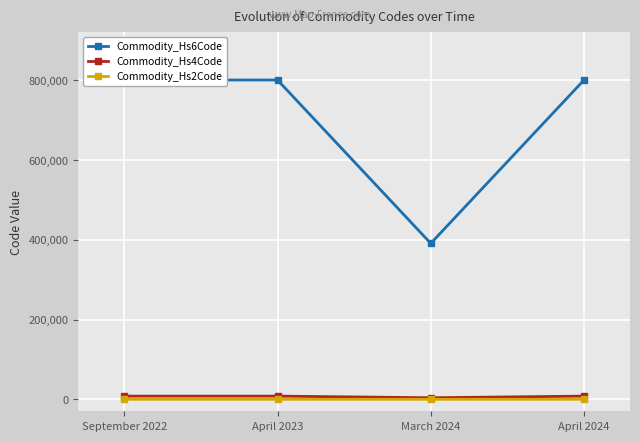

What value does the Commodity_Hs4Code series have at March 2024, to the nearest 100?

3900